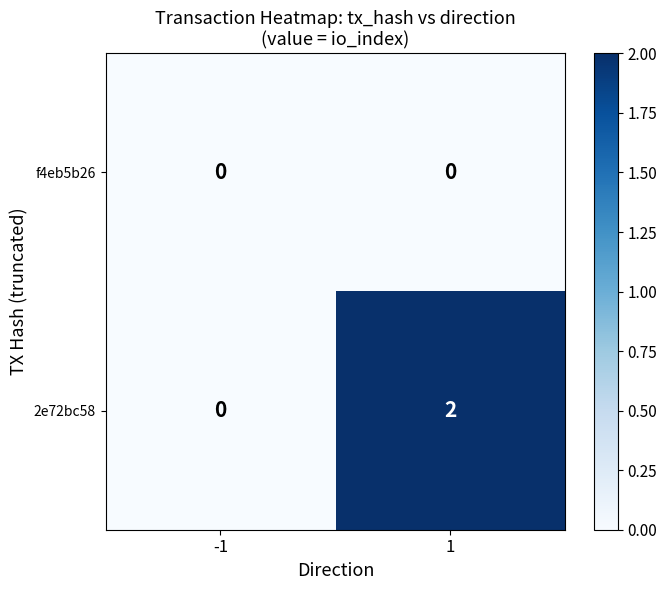

Rank the series by their maximum value, from lowest to highest.

f4eb5b26, 2e72bc58